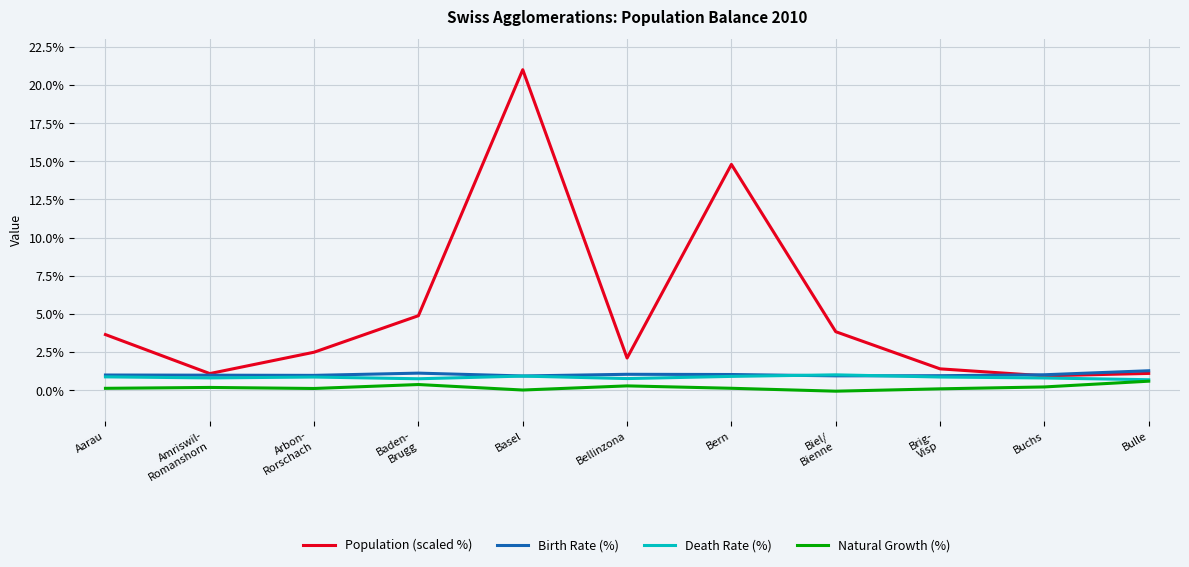

What is the maximum value shown in the chart?

21.0